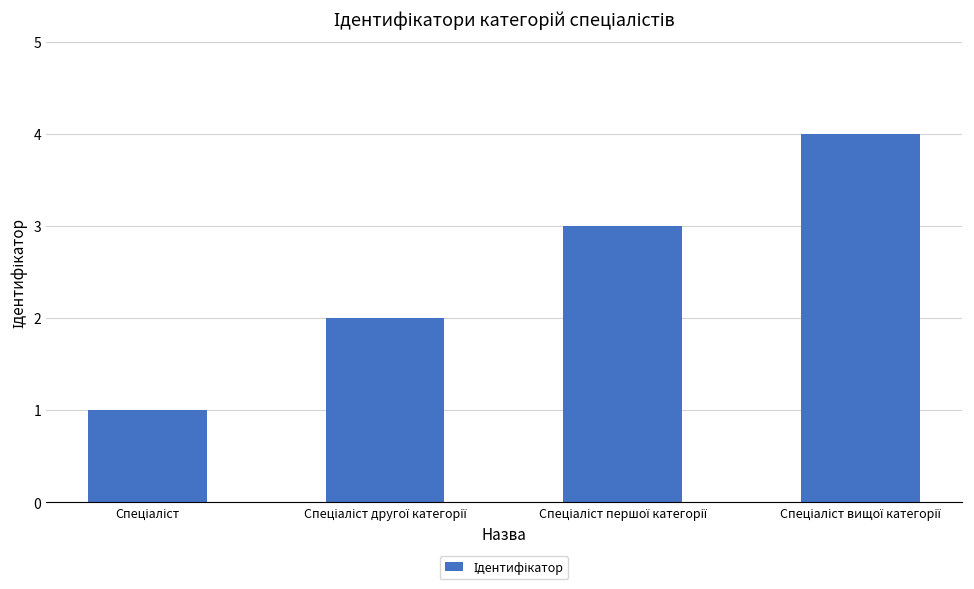

What is the greatest value displayed?

4